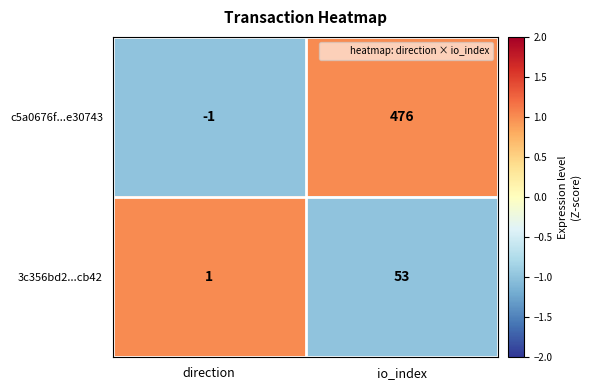

Is it true that 3c356bd2...cb42 equals 1 at direction?

True